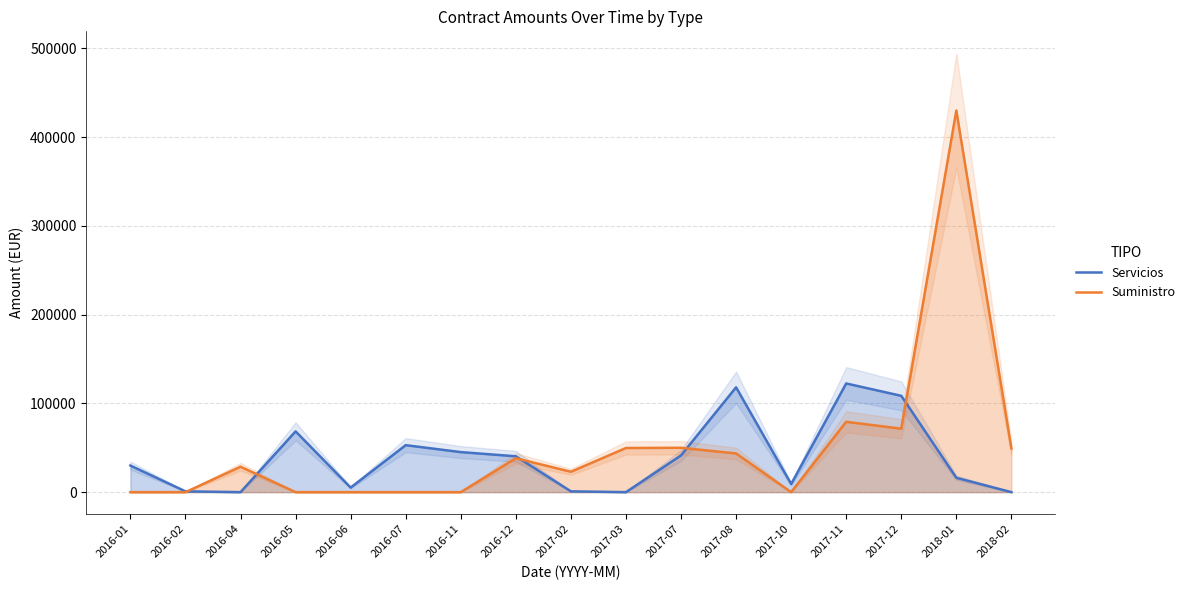

What are all the series names shown in the legend?

Servicios, Suministro